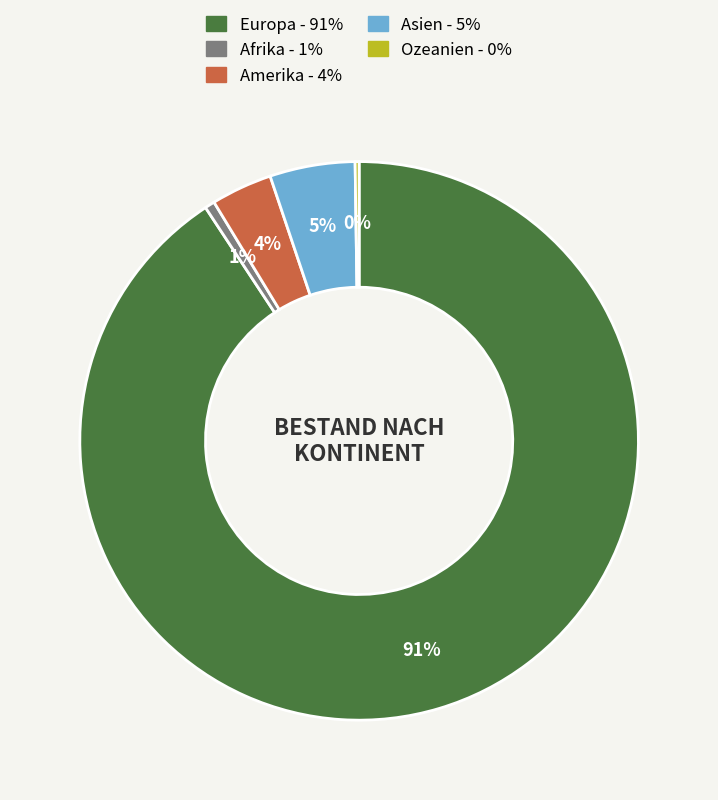

What is the majority slice?

Europa